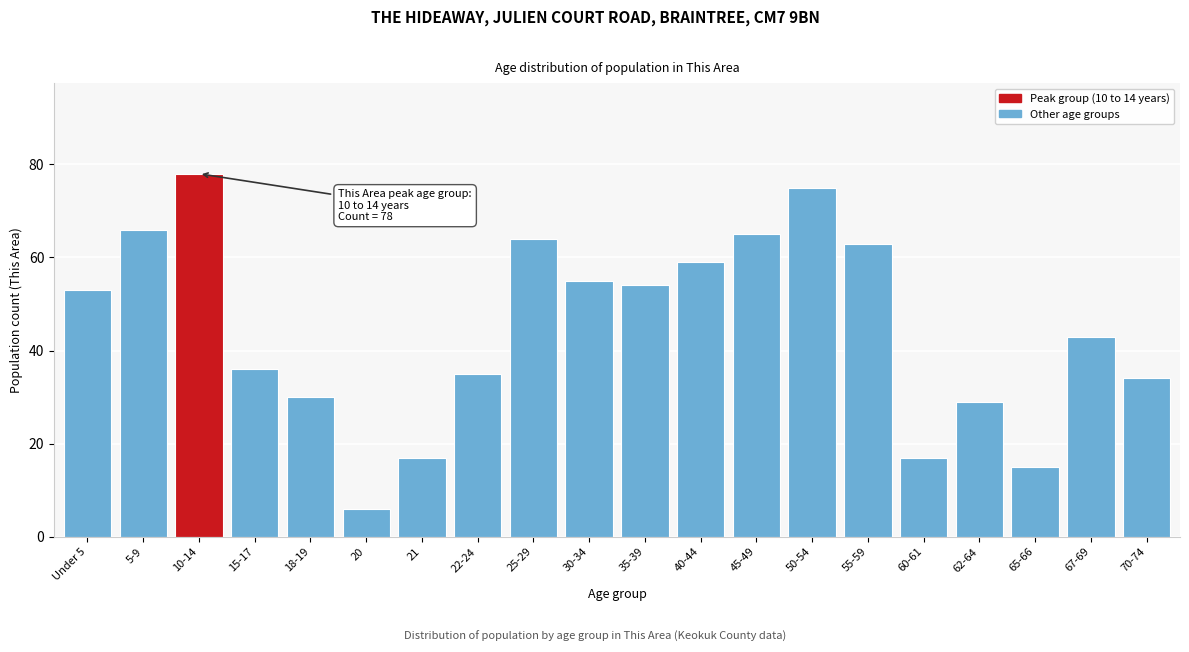

Reading right to left, extract all data points from this chart.

34	43	15	29	17	63	75	65	59	54	55	64	35	17	6	30	36	78	66	53